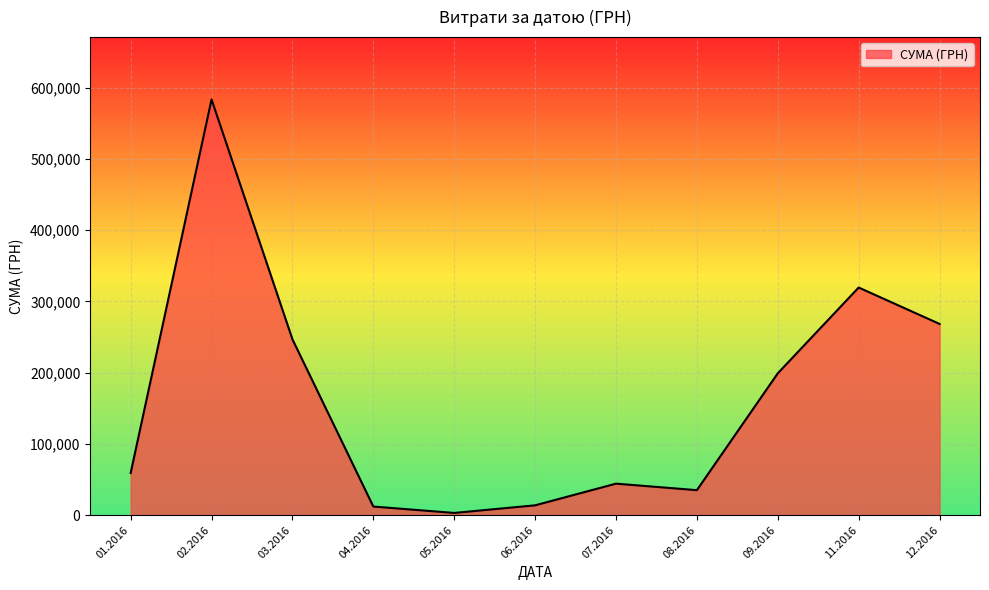

What is the maximum value shown in the chart?

583556.1